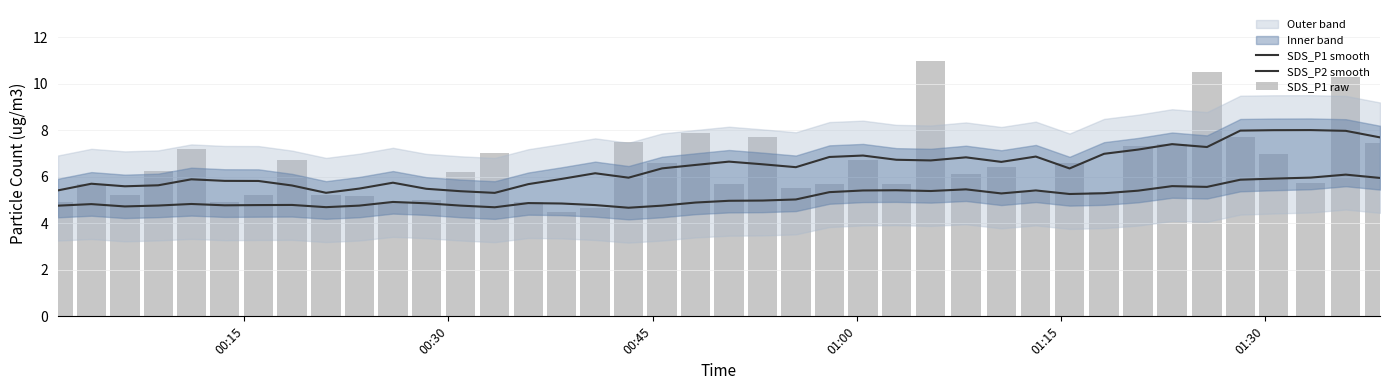

What is the sum of all SDS_P2 smooth values?

205.3